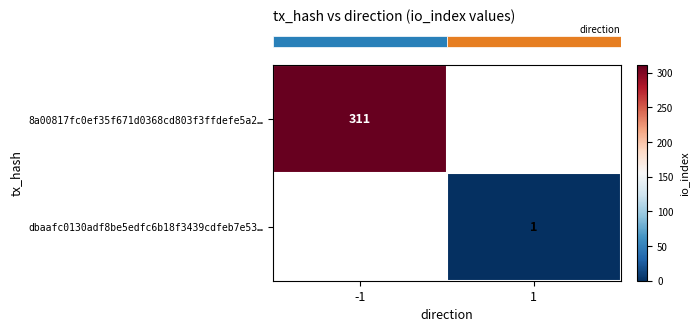

What is the highest value of the row_1 series?

1